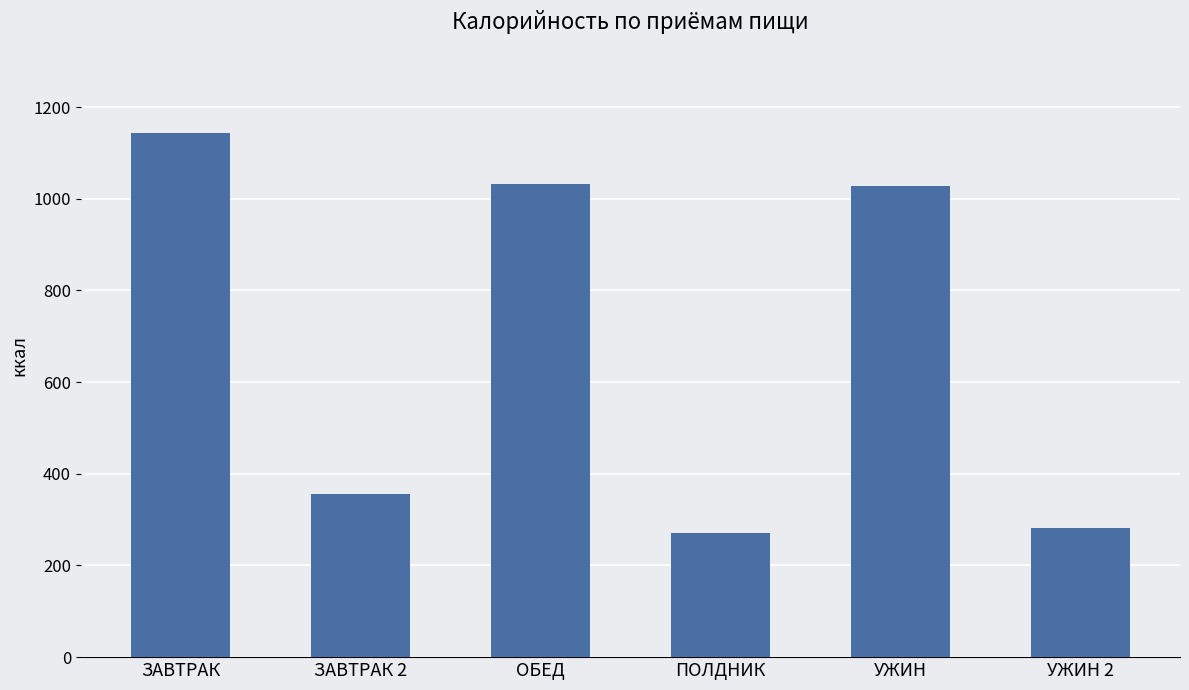

At which label does the data first exceed 1026?

ЗАВТРАК